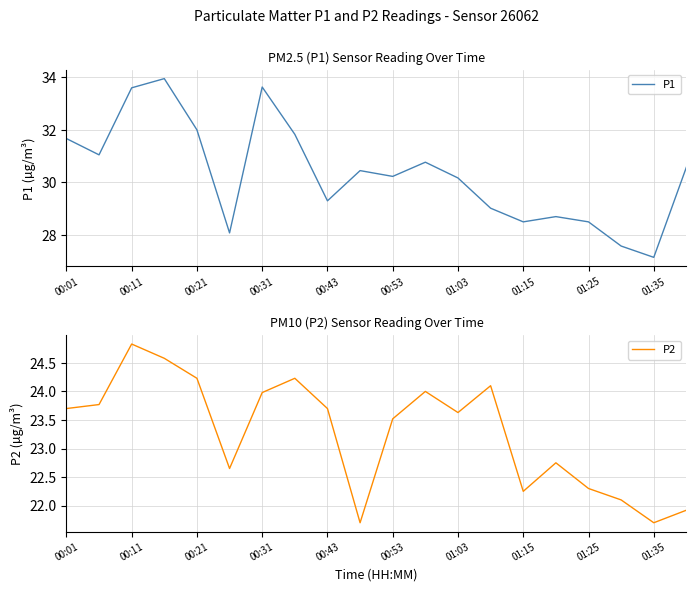

Reading left to right, transcribe all the data shown in this chart.

P1: 31.7	31.1	33.6	34.0	32.0	28.1	33.6	31.8	29.3	30.4	30.2	30.8	30.2	29.0	28.5	28.7	28.5	27.6	27.1	30.6
P2: 23.7	23.8	24.8	24.6	24.2	22.6	24.0	24.2	23.7	21.7	23.5	24.0	23.6	24.1	22.2	22.8	22.3	22.1	21.7	21.9